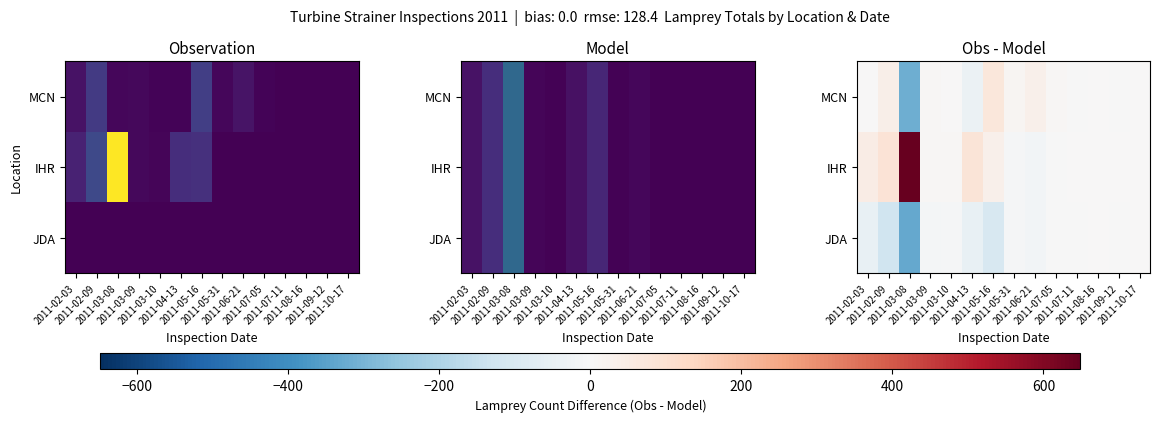

How many data points in JDA are above -7?

6